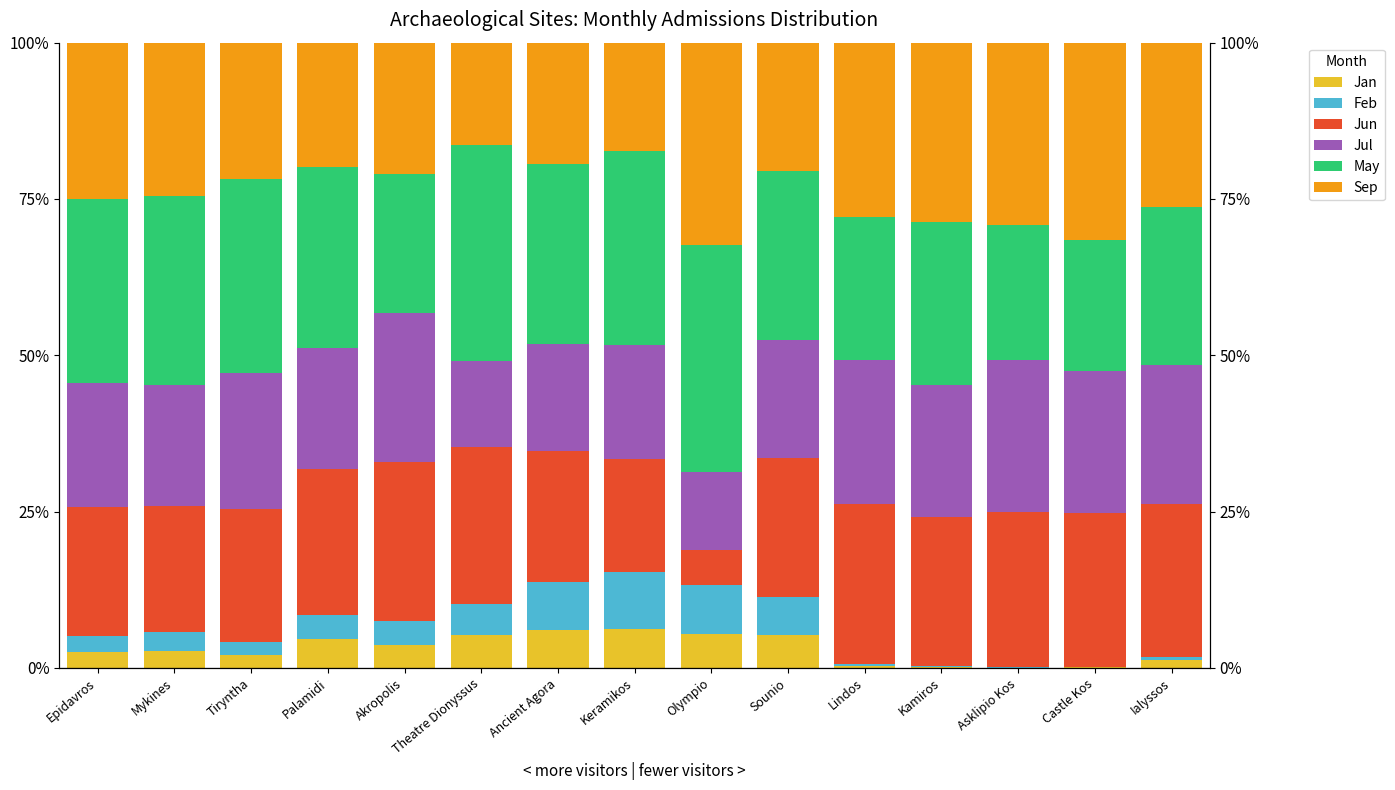

What is the value of the Jul bar at the 1st from the left?

19.7